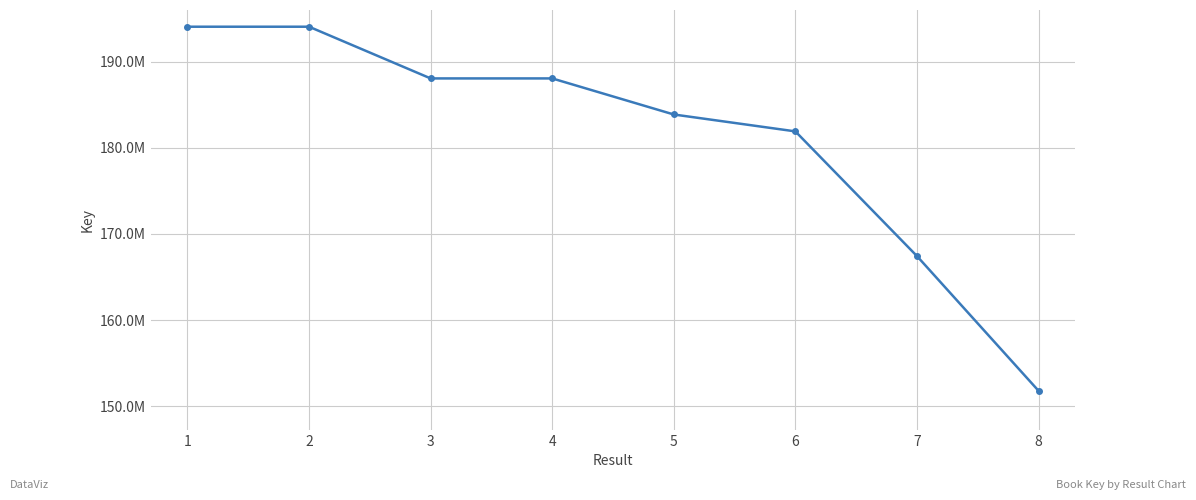

Rank the categories by value from lowest to highest.

8, 7, 6, 5, 4, 3, 2, 1